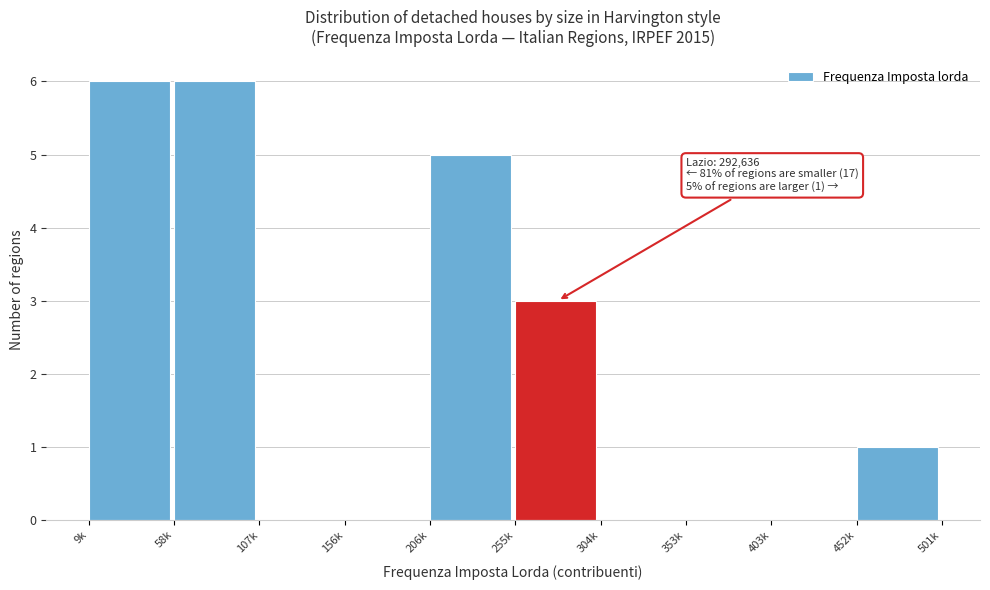

Reading left to right, what are all the values shown in this chart?

9k=6	58k=6	107k=0	156k=0	206k=5	255k=3	304k=0	353k=0	403k=0	452k=1